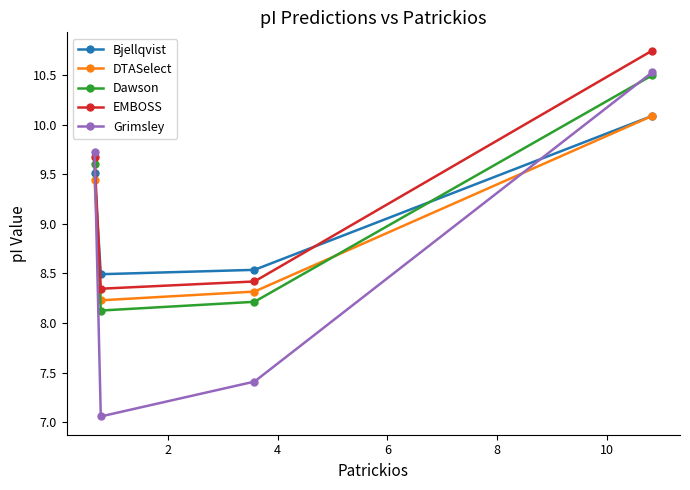

Which series has the largest range (max minus min)?

Grimsley